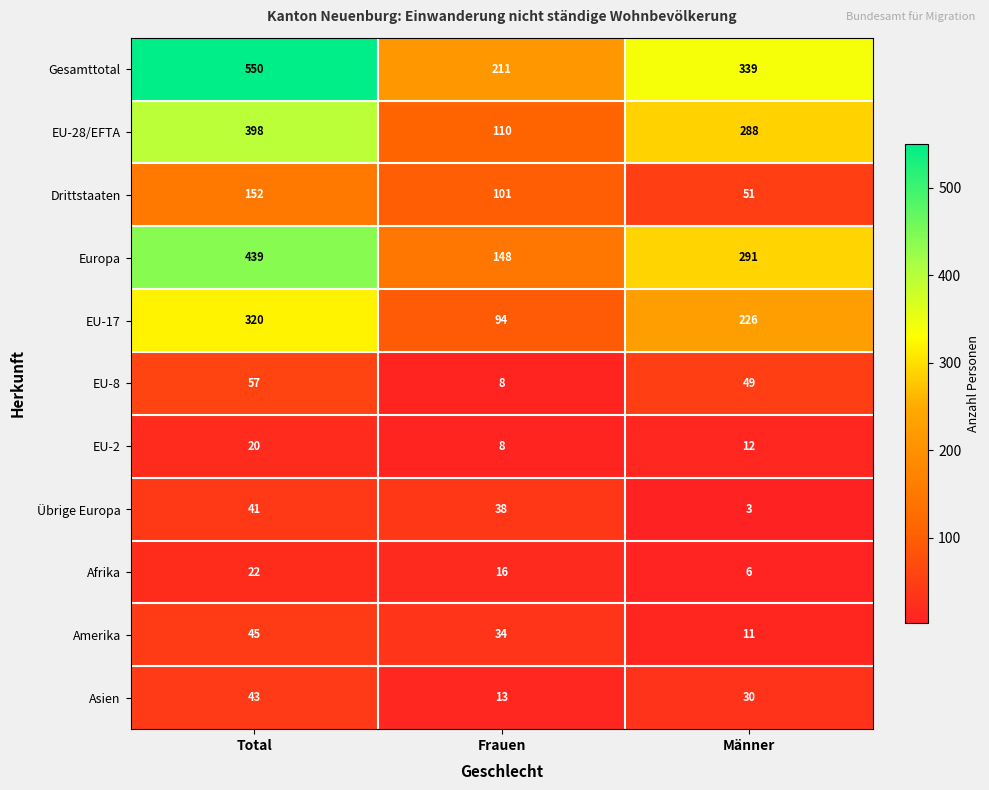

Which series has the widest spread of values?

Gesamttotal